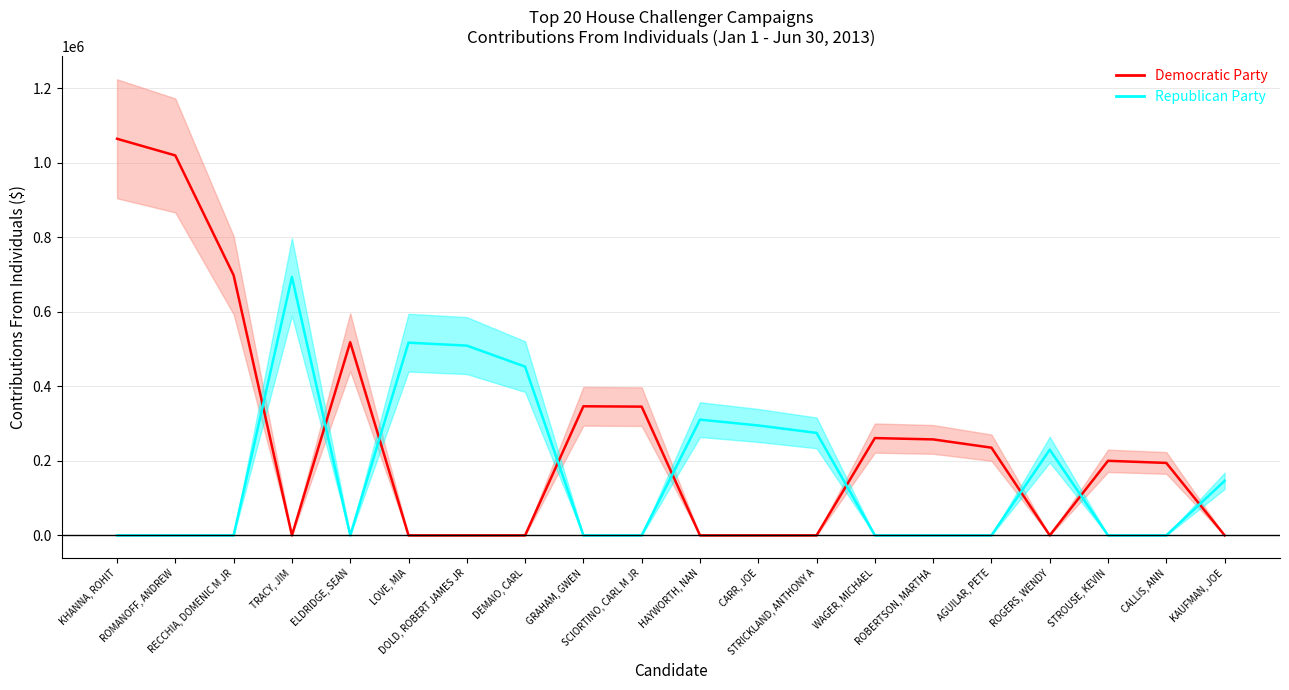

In Republican Party, how many points are higher than both neighbors (excluding endpoints)?

4